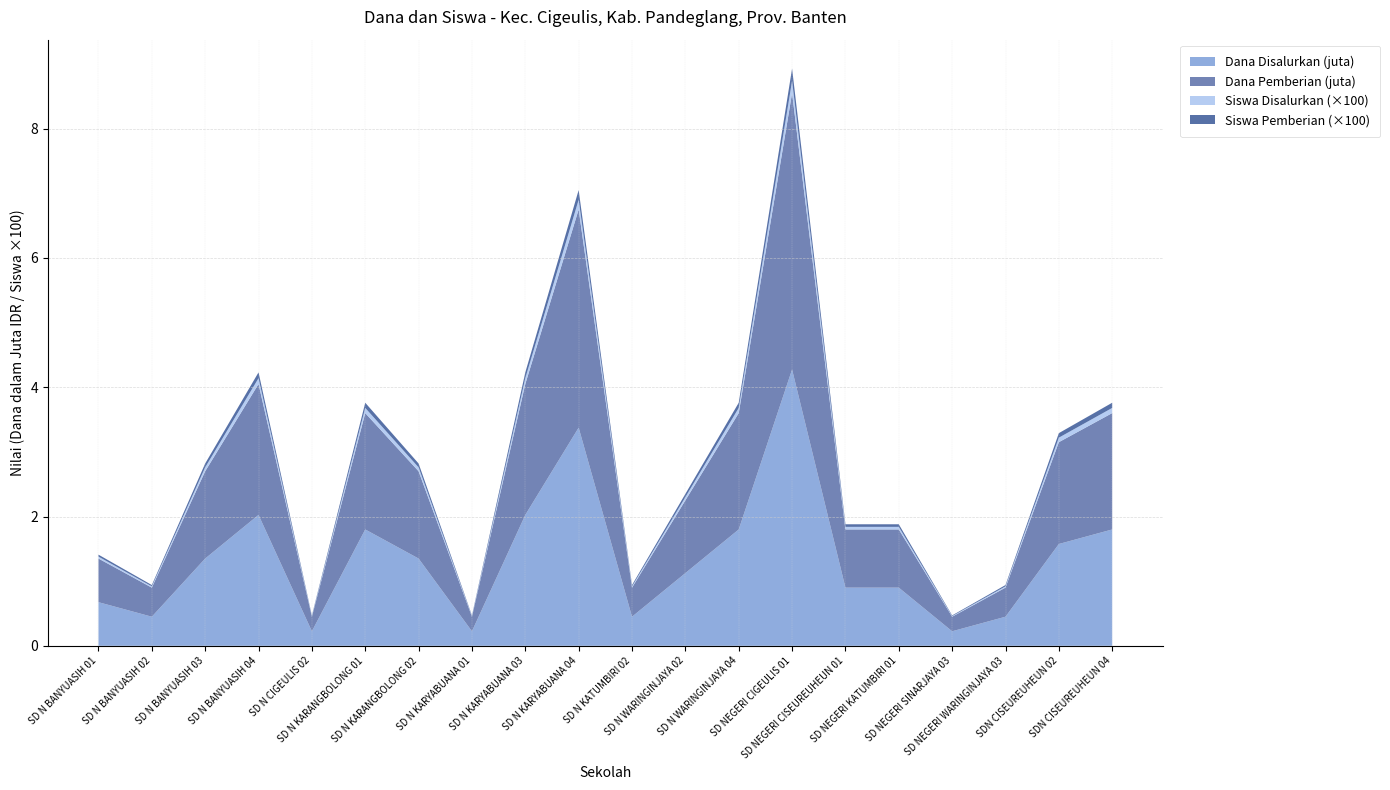

Reading right to left, extract all data points from this chart.

Dana Disalurkan: 1800000	1575000	450000	225000	900000	900000	4275000	1800000	1125000	450000	3375000	2025000	225000	1350000	1800000	225000	2025000	1350000	450000	675000
Dana Pemberian: 1800000	1575000	450000	225000	900000	900000	4275000	1800000	1125000	450000	3375000	2025000	225000	1350000	1800000	225000	2025000	1350000	450000	675000
Siswa Disalurkan: 8	7	2	1	4	4	19	8	5	2	15	9	1	6	8	1	9	6	2	3
Siswa Pemberian: 8	7	2	1	4	4	19	8	5	2	15	9	1	6	8	1	9	6	2	3